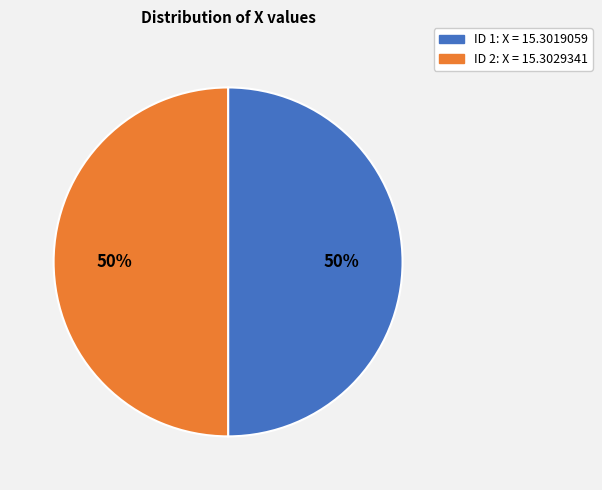

To the nearest percent, what is the average slice percentage?

50%